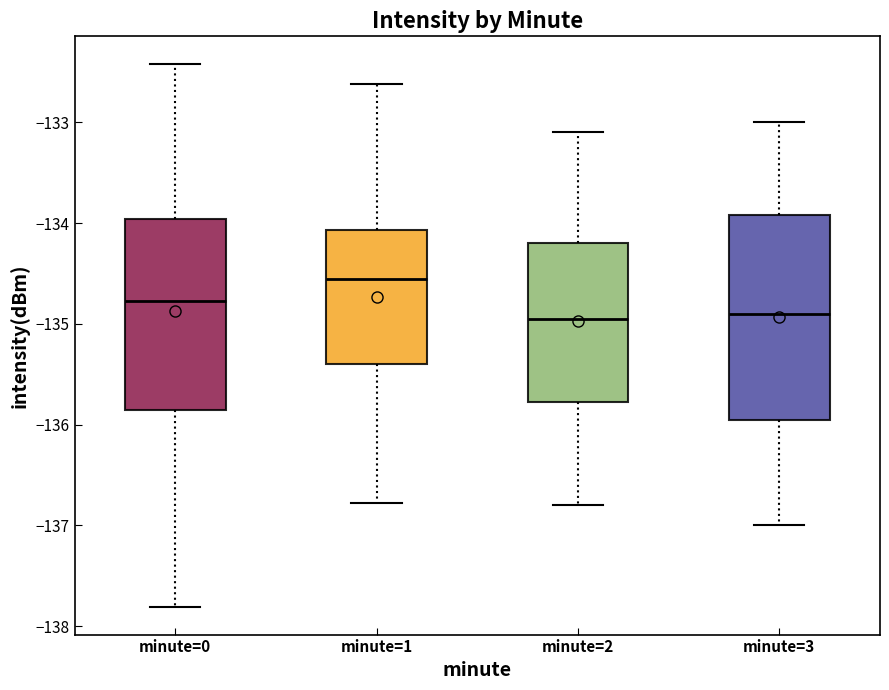

Where is the upper edge of the box for minute=0 on the y-axis? The values are not printed on the chart, so give them approximately, as read against the axis.

-134.0